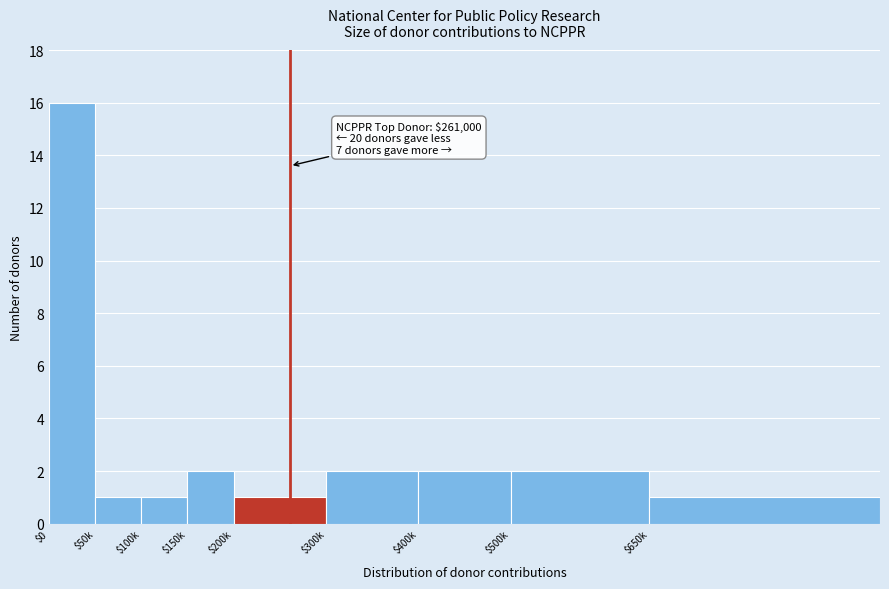

Reading left to right, extract all data points from this chart.

16	1	1	2	1	2	2	2	1